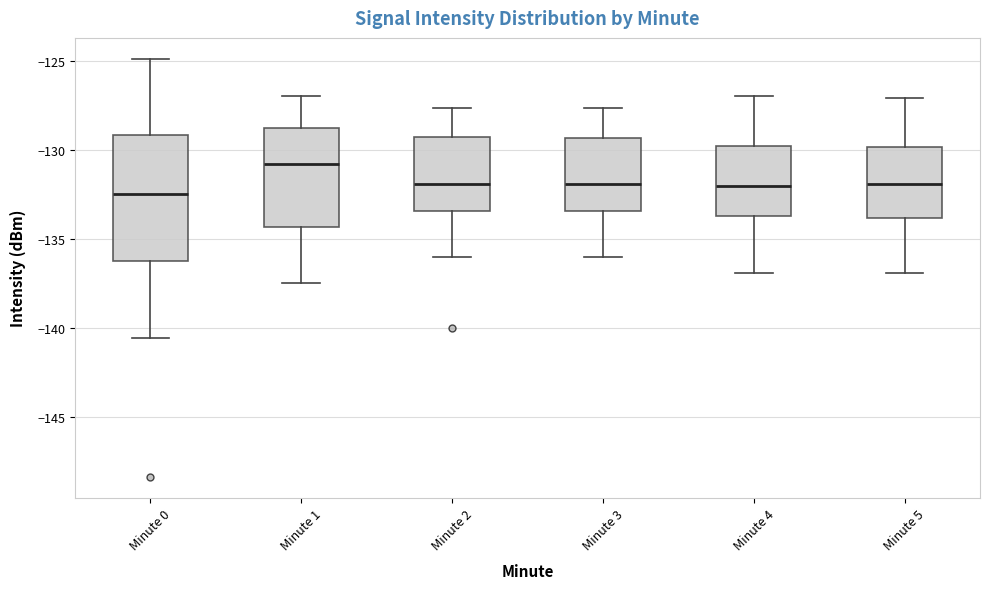

Where does the upper whisker of the box for Minute 4 end on the y-axis? The values are not printed on the chart, so give them approximately, as read against the axis.

-127.0